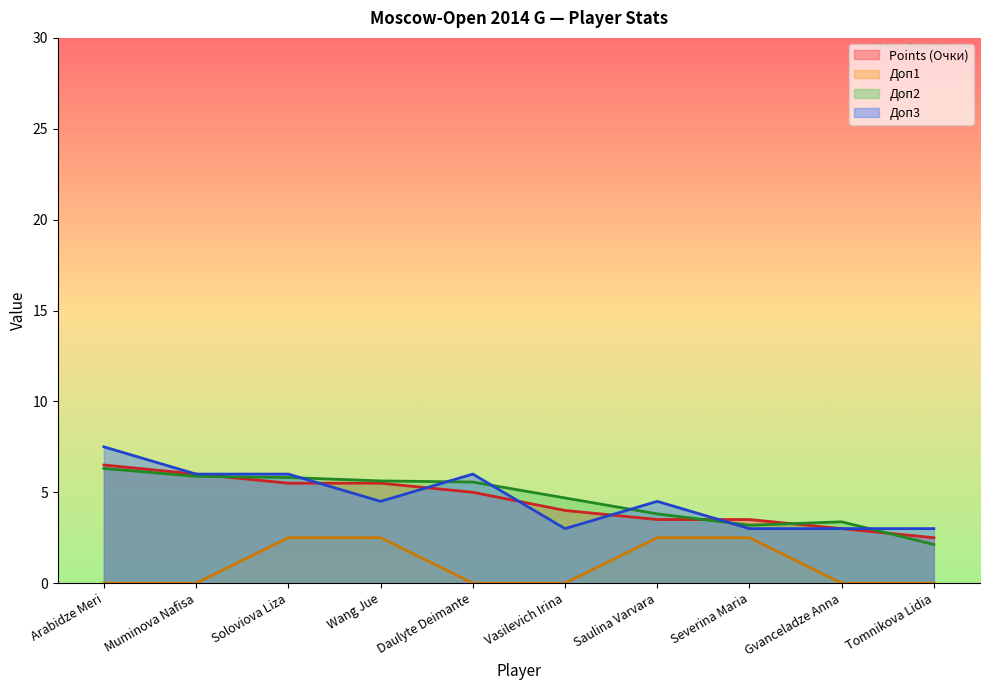

Between Saulina Varvara and Daulyte Deimante, which is larger?

Daulyte Deimante